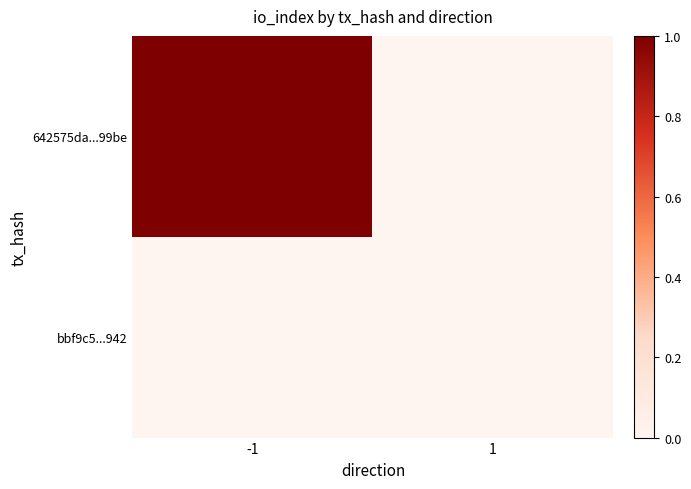

Which series has the largest total across all categories?

642575da...99be